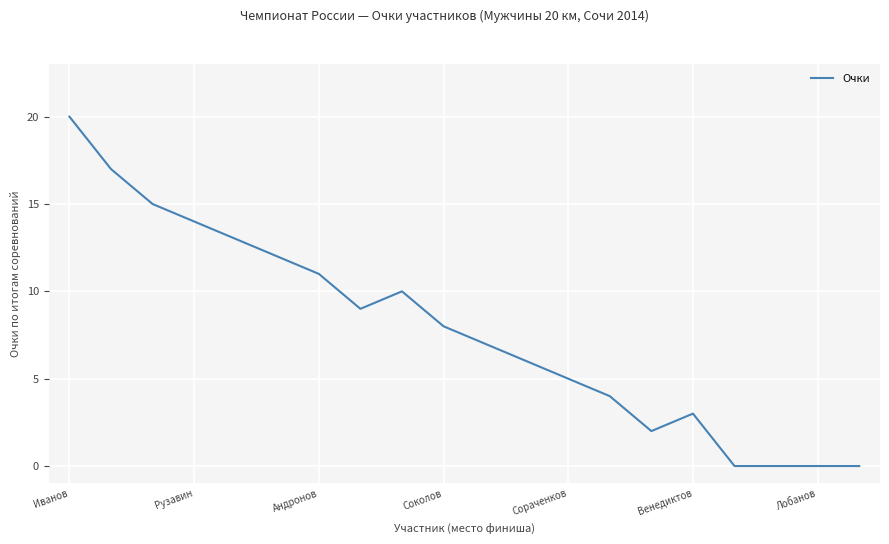

What is the difference between the maximum and minimum values?

20